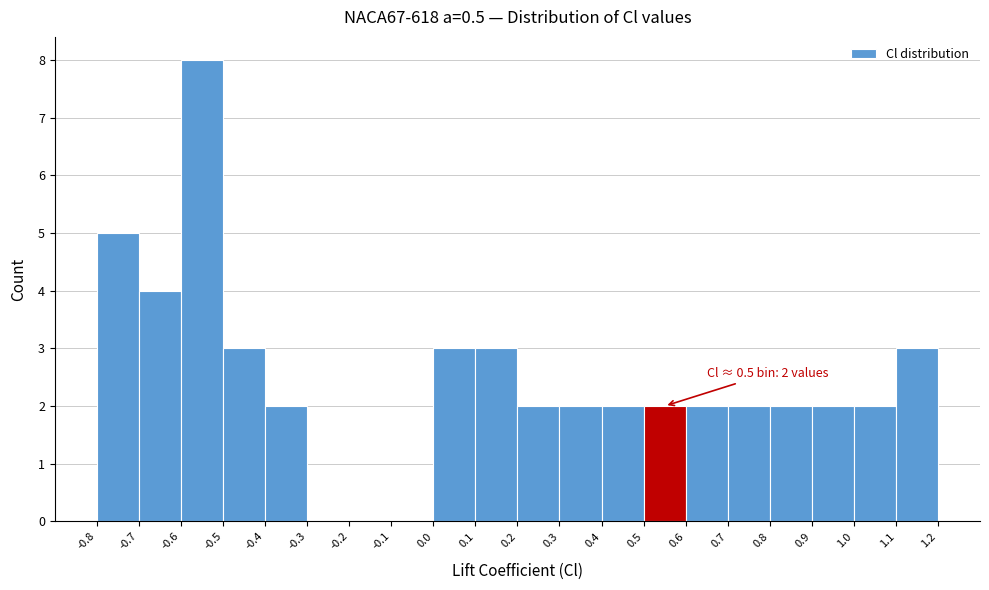

Which range on the x-axis has the tallest bar?

-0.6 to -0.5